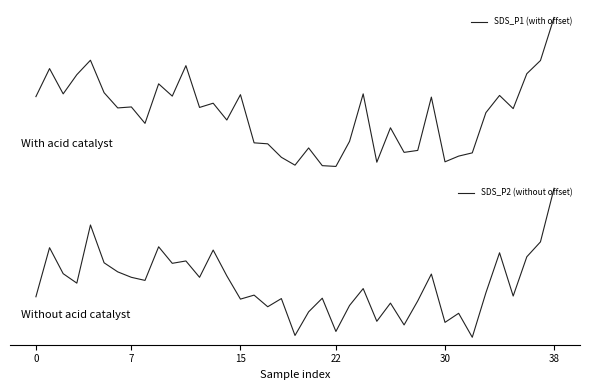

The SDS_P1 (with offset) series shows 0.7 at 7. True or false?

True